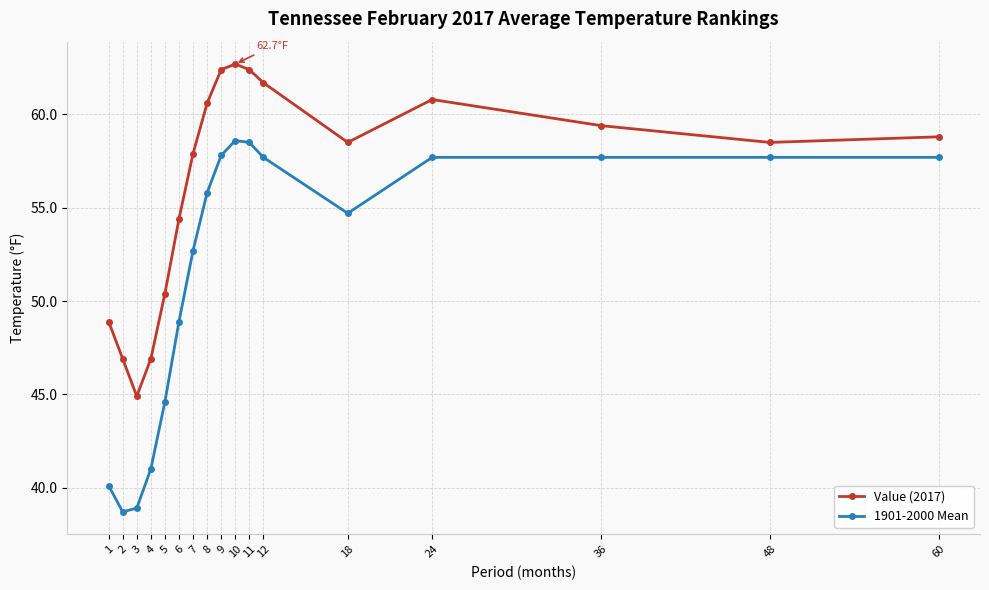

The 1901-2000 Mean series shows 17.7 at 60. True or false?

False